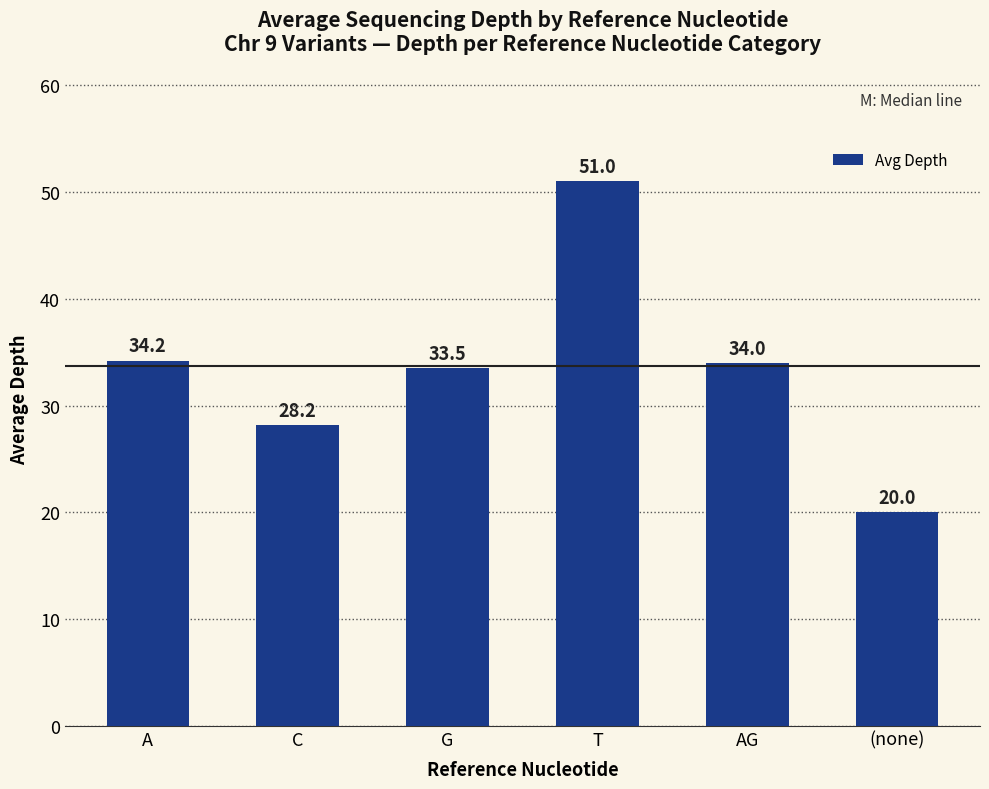

What is the change in value from C to AG?

+5.8